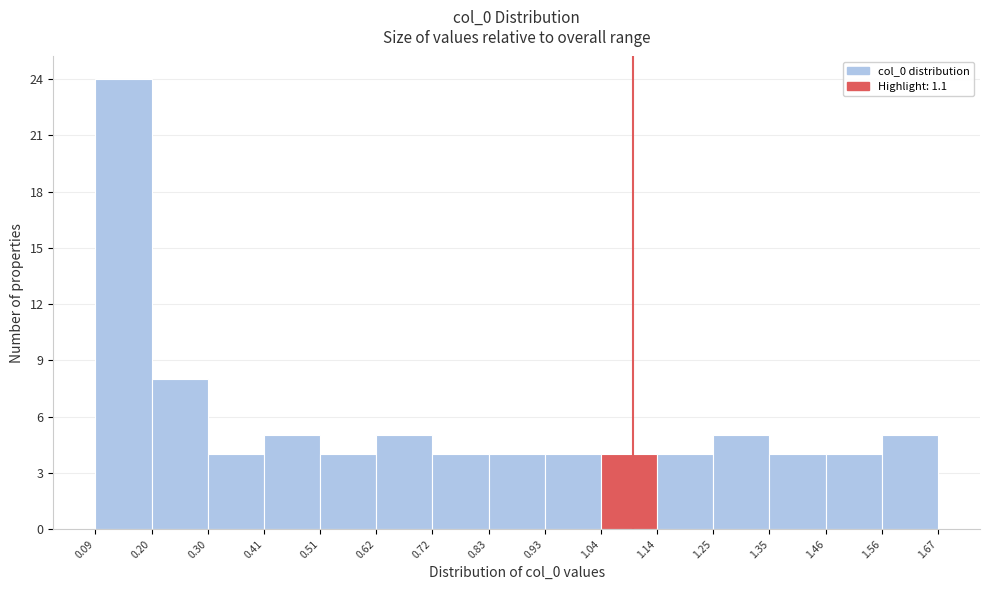

Which range on the x-axis has the tallest bar?

0.09 to 0.20